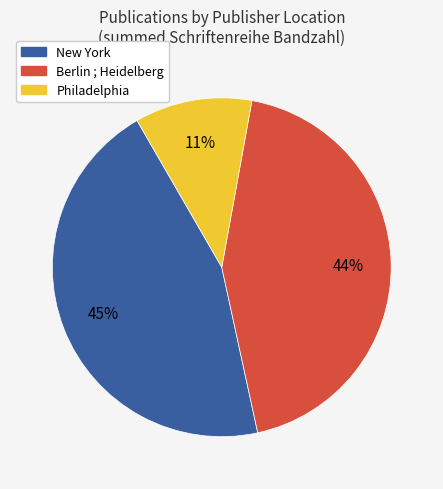

Is there a majority slice in this chart?

No